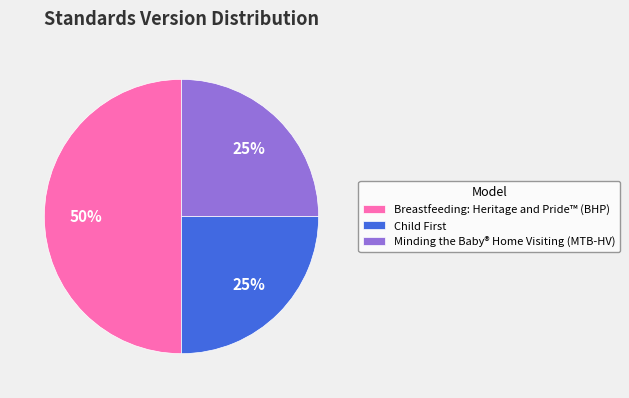

To the nearest percent, what portion does Minding the Baby® Home Visiting (MTB-HV) represent?

25%